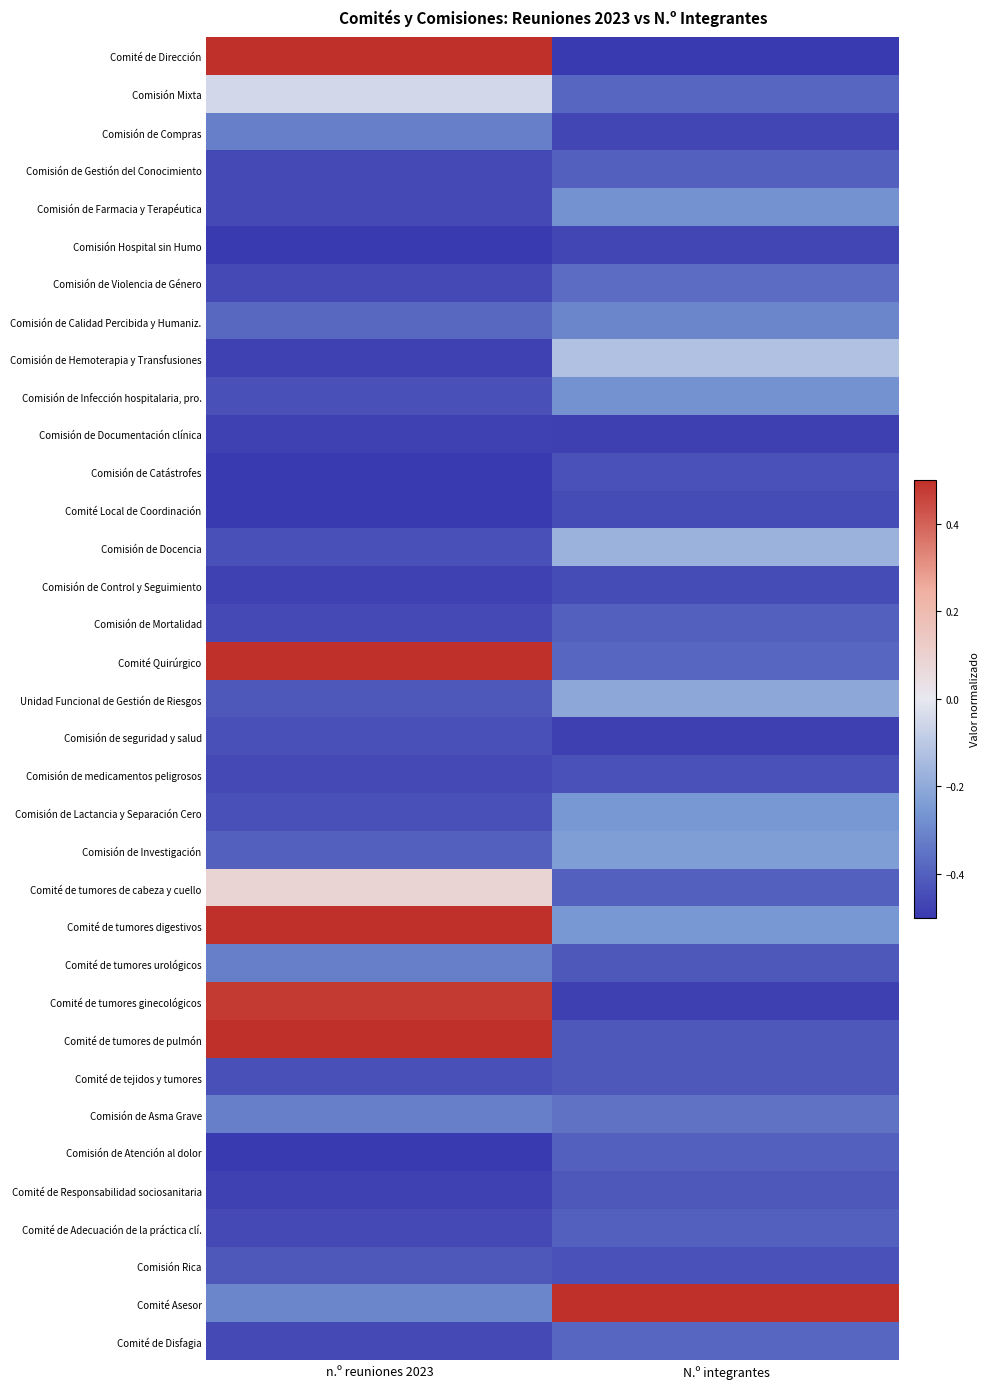

What is the spread (max minus min) of values at N.º integrantes?

1.0